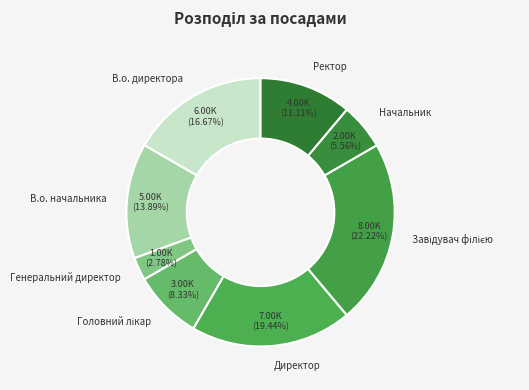

Which slice is the smallest?

Генеральний директор